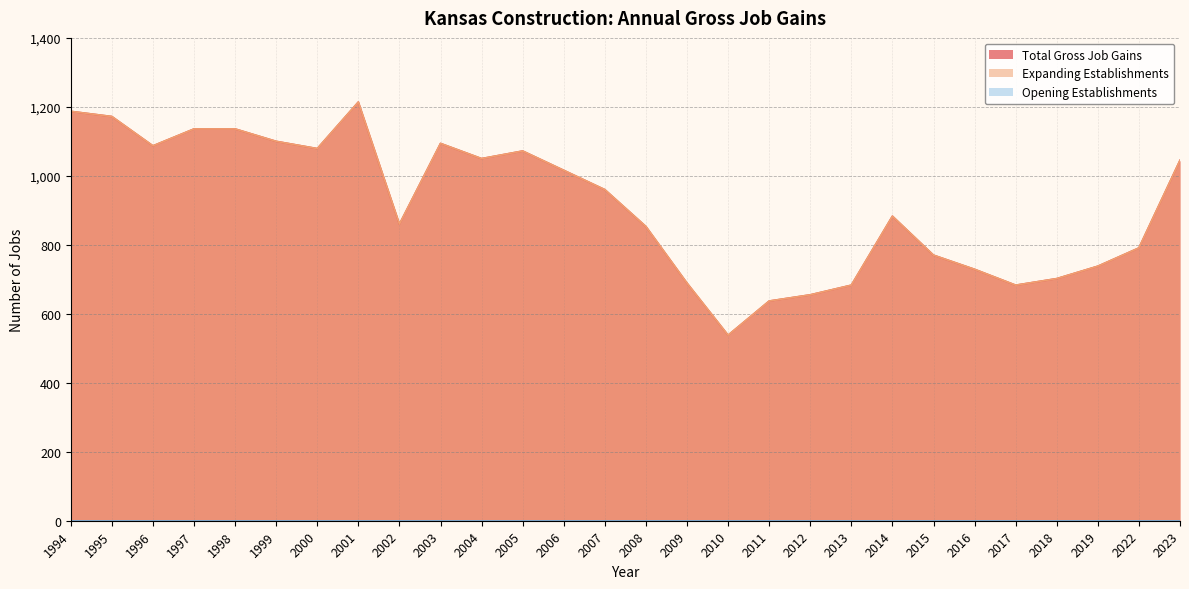

Does the chart have visible grid lines?

Yes